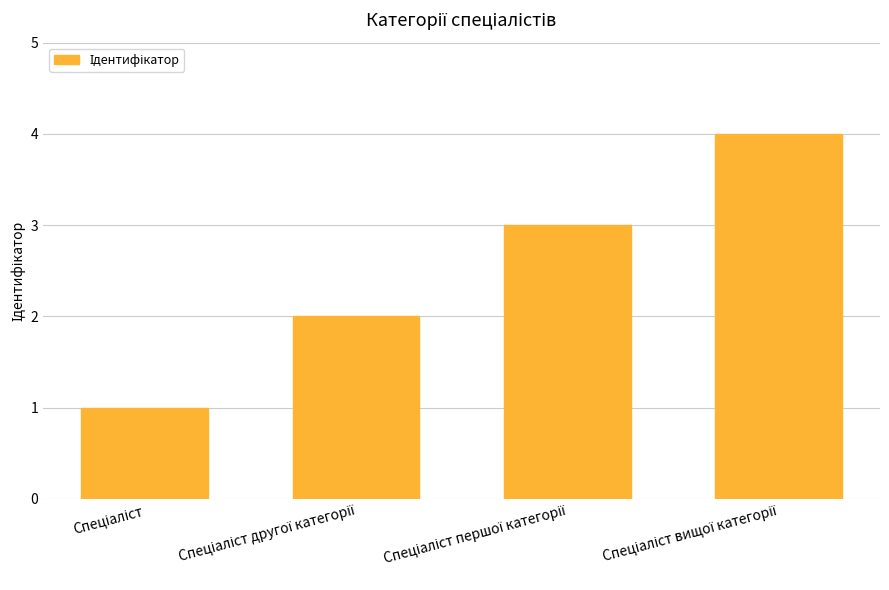

What is the sum of all values?

10